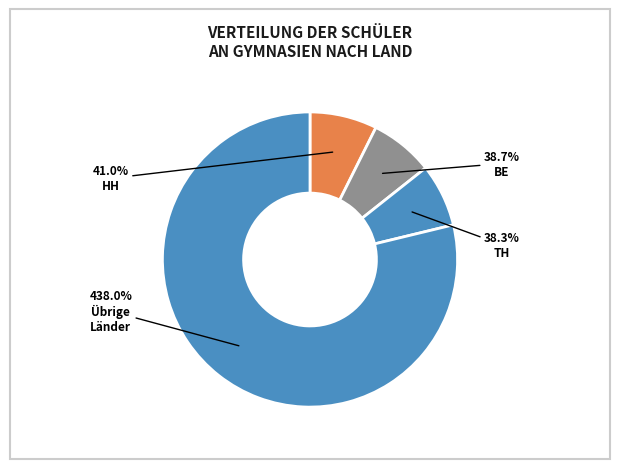

To the nearest percent, what portion does BE represent?

7%